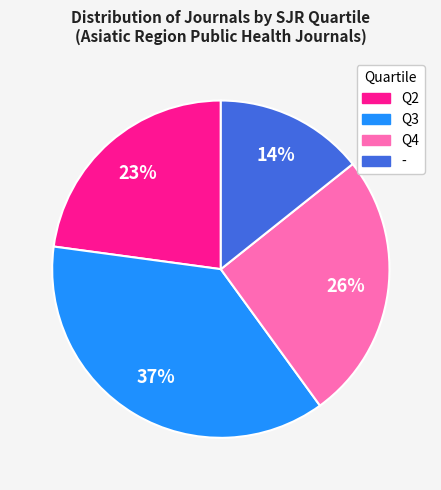

Which category has the smallest portion of the pie?

-